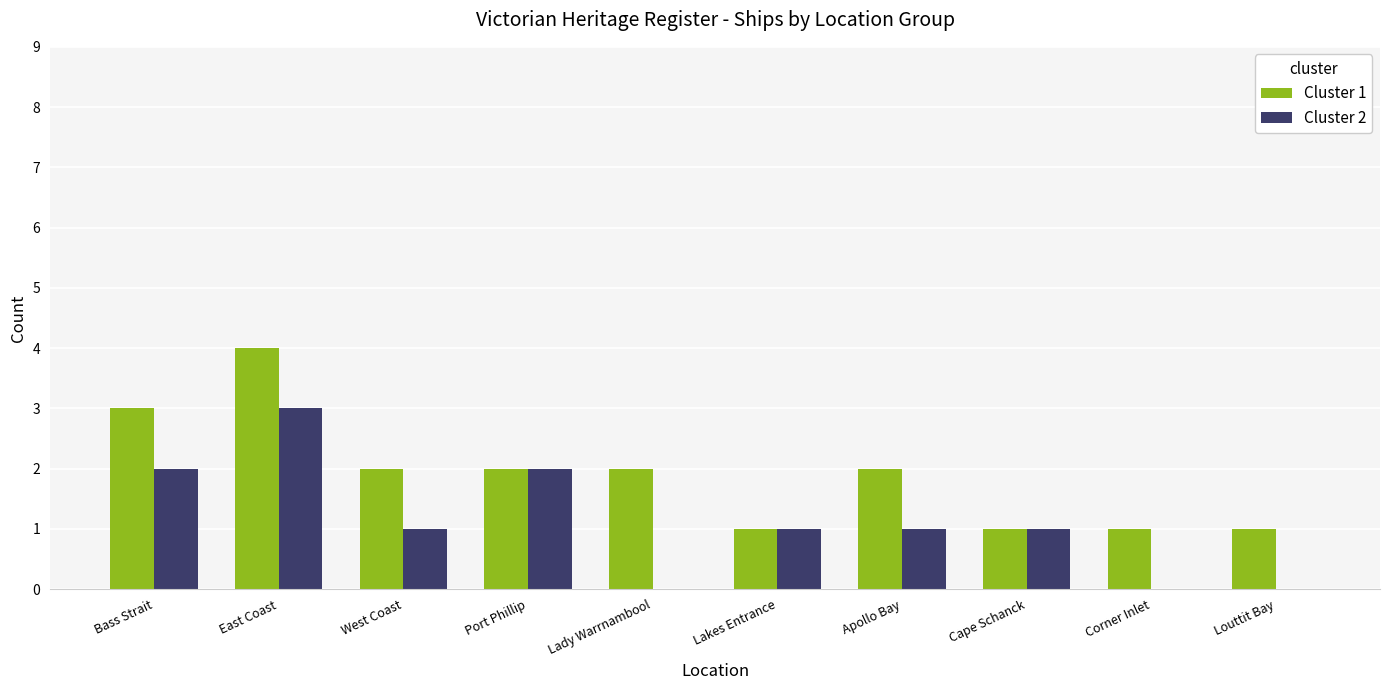

How many groups of bars are there?

10